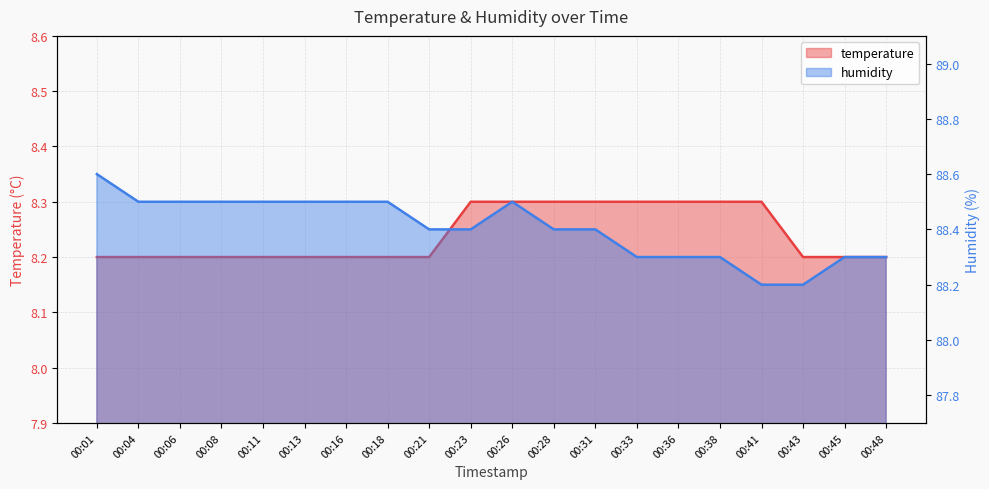

Which has a higher value, 00:13 or 00:38?

00:38